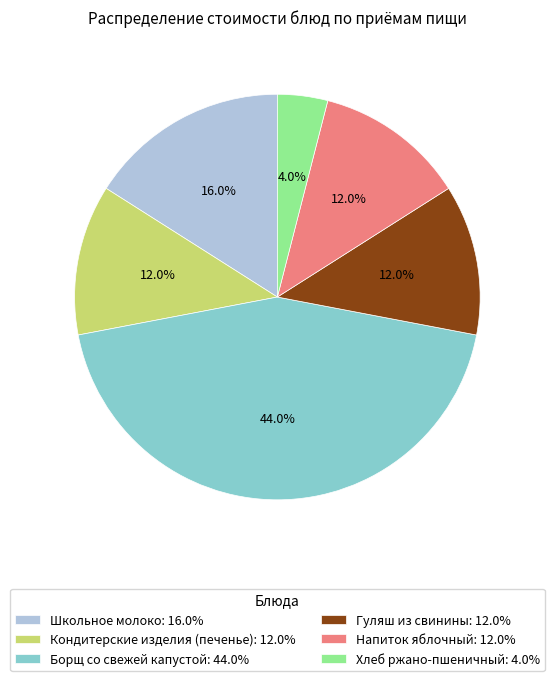

Which slice is the smallest?

Хлеб ржано-пшеничный